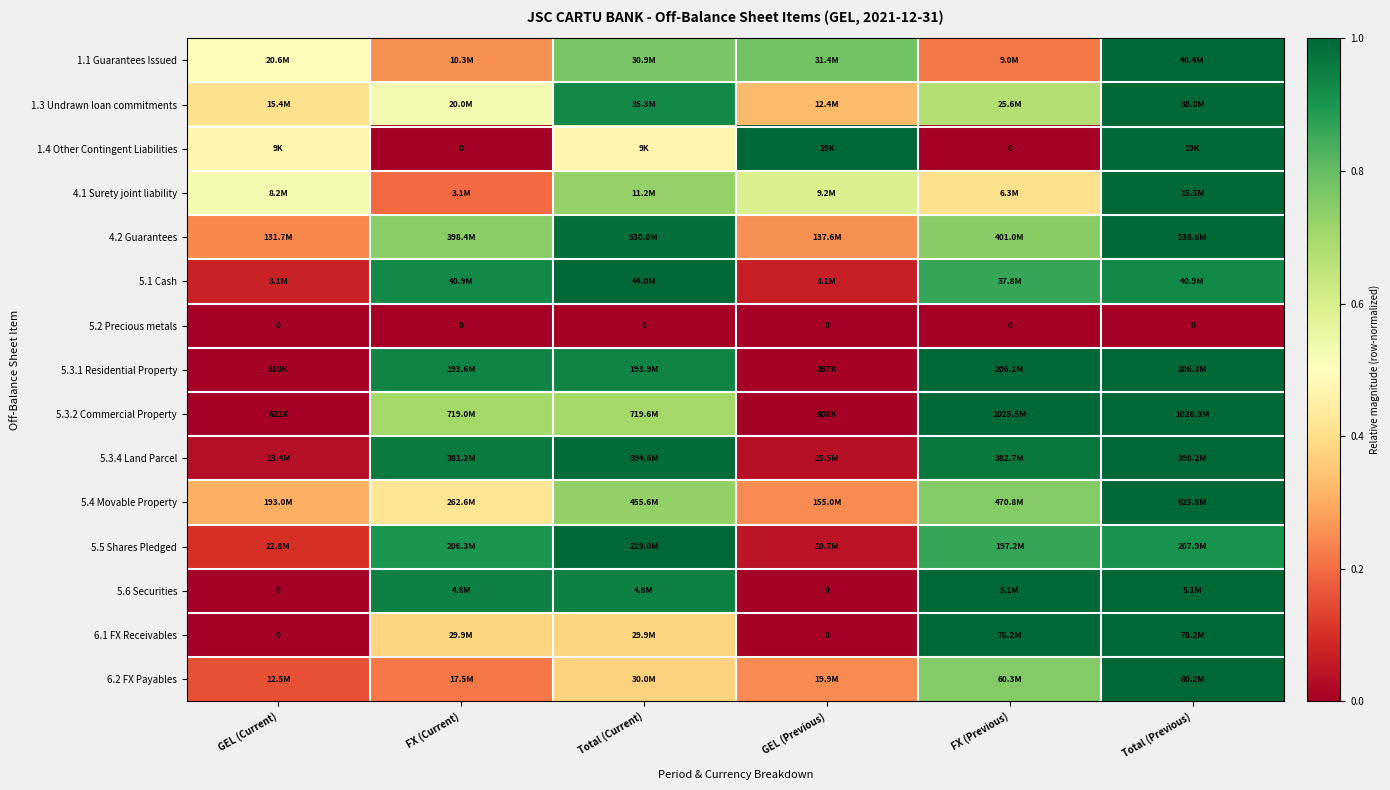

Is the value of 6.1 FX Receivables at FX (Previous) greater than the value of 1.4 Other Contingent Liabilities at Total (Current)?

Yes